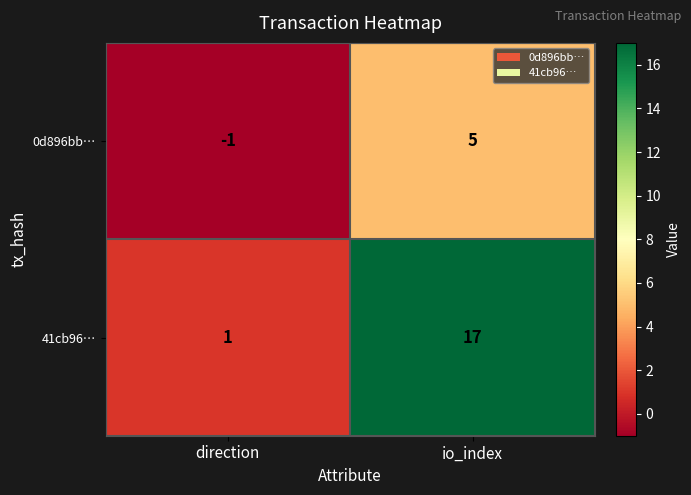

The value of 41cb96… at direction is 1. True or false?

True